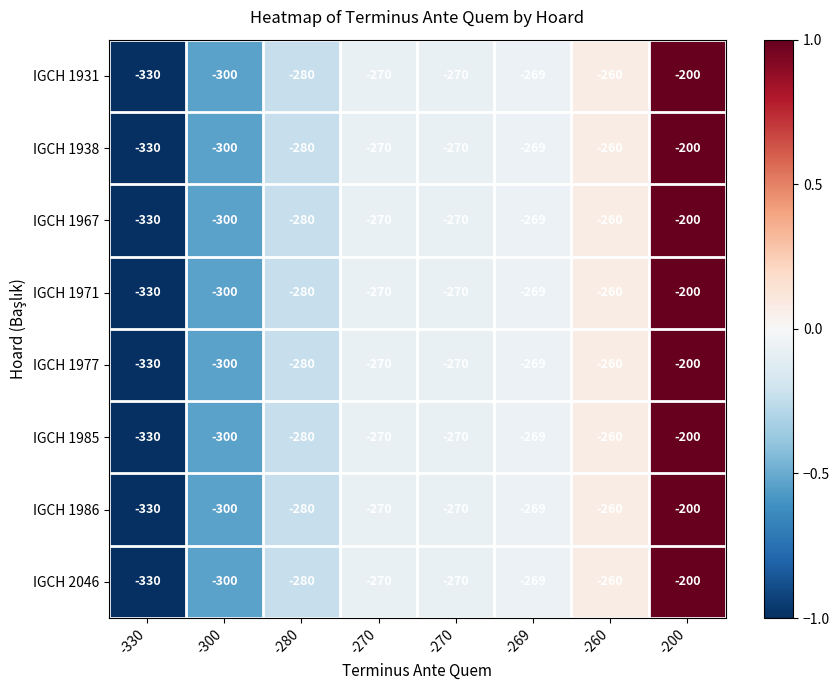

At which category is the sum across all series the highest?

-200